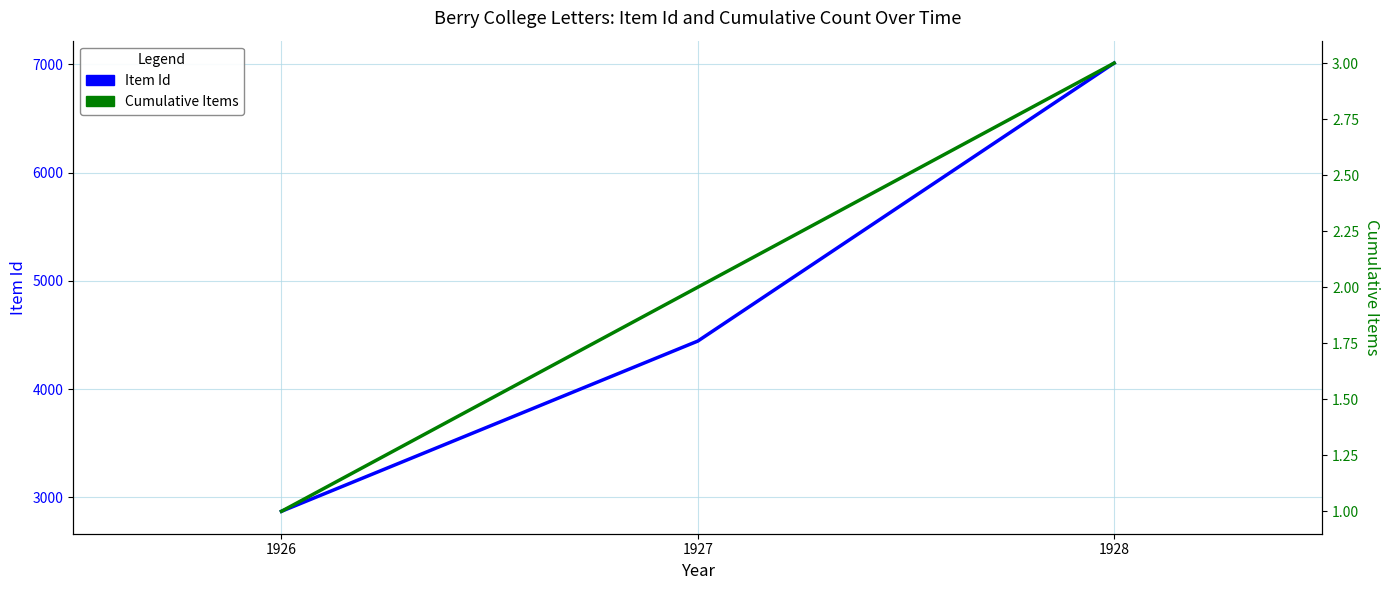

Does the chart display data point markers on the line(s)?

No